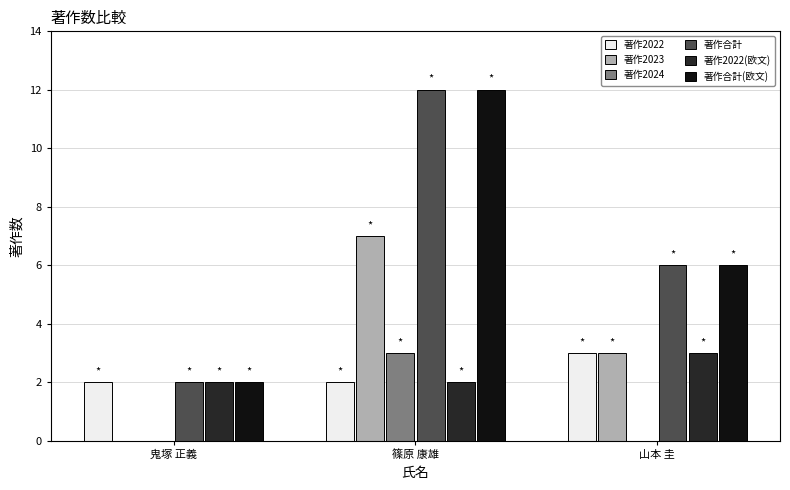

Is it true that 著作2022(欧文) equals 1 at 鬼塚 正義?

False